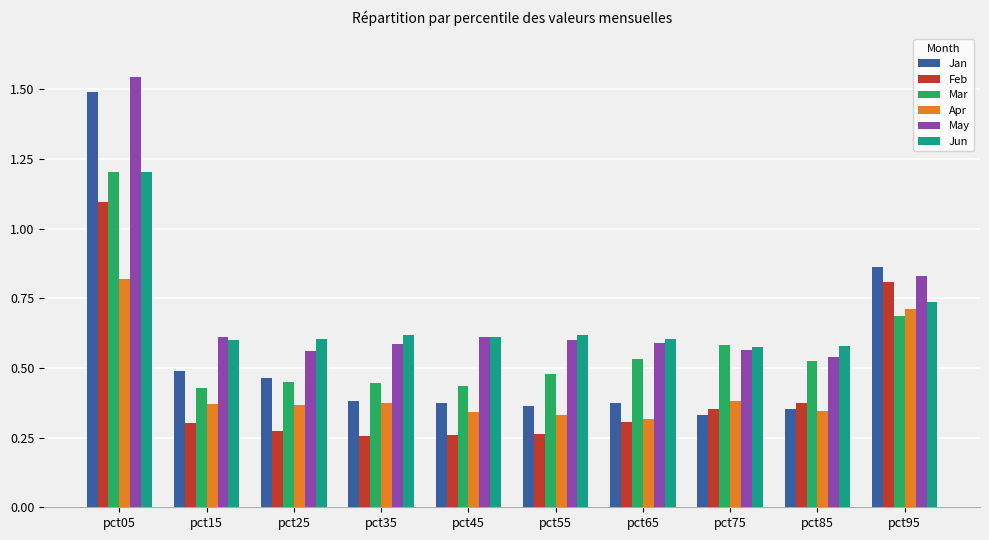

How many distinct data groups are displayed?

6